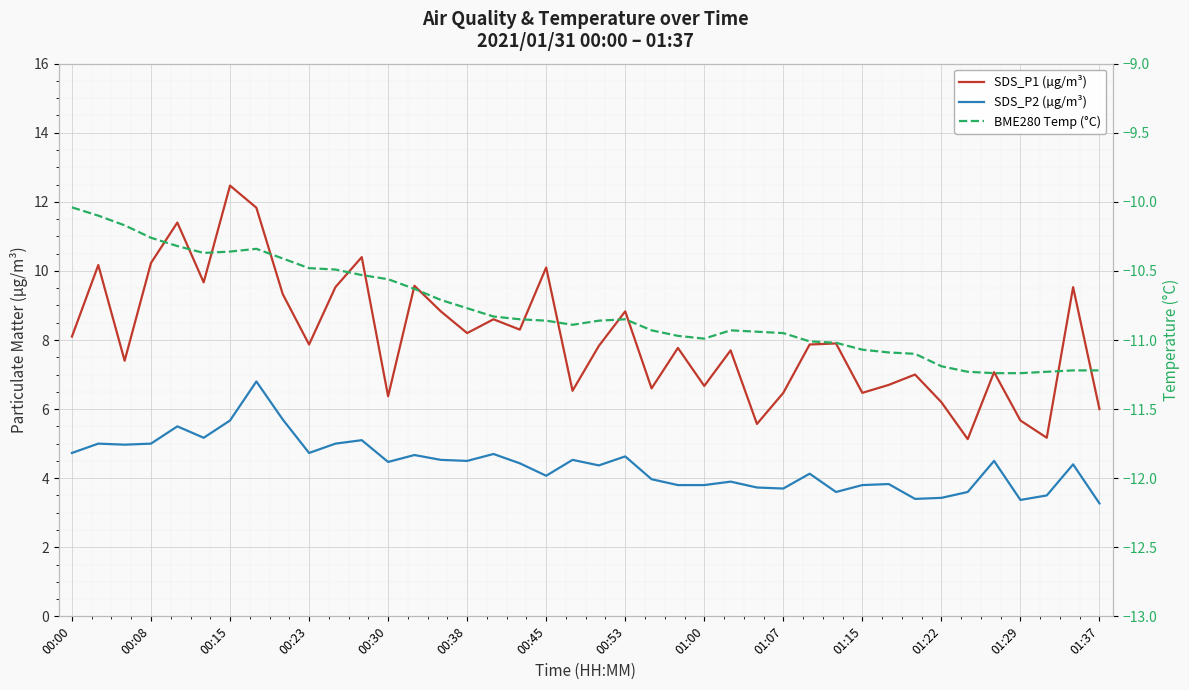

Which series has the widest spread of values?

SDS_P1 (µg/m³)